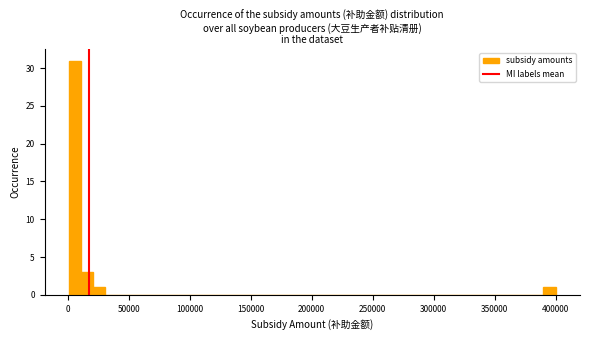

Read against the x-axis, roughly where is the centre of the tallest bar?

5000